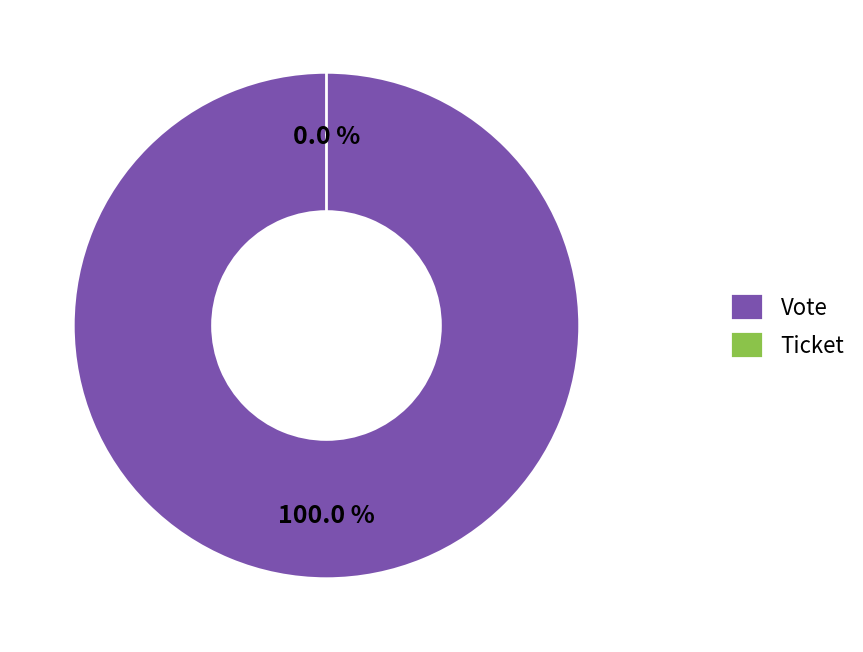

Is it true that Ticket is 0% of the pie?

True